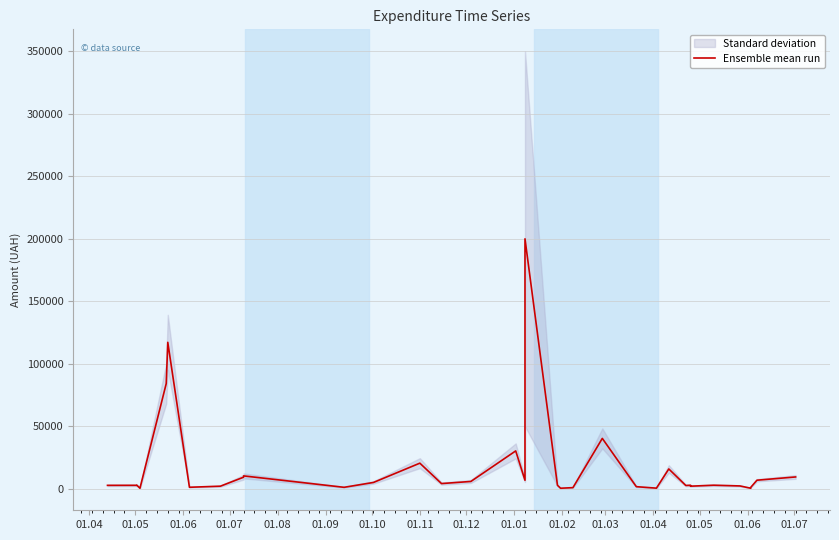

The value at 01.04 is 2882.0. True or false?

True